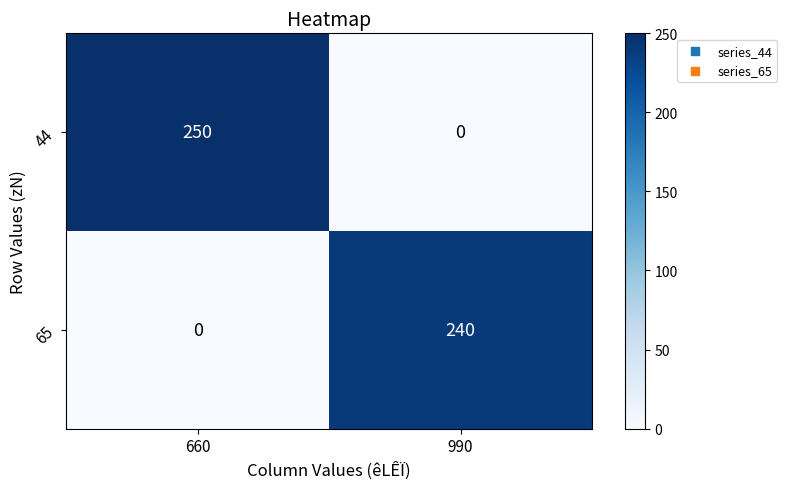

How many positive values does the 65 series have?

1